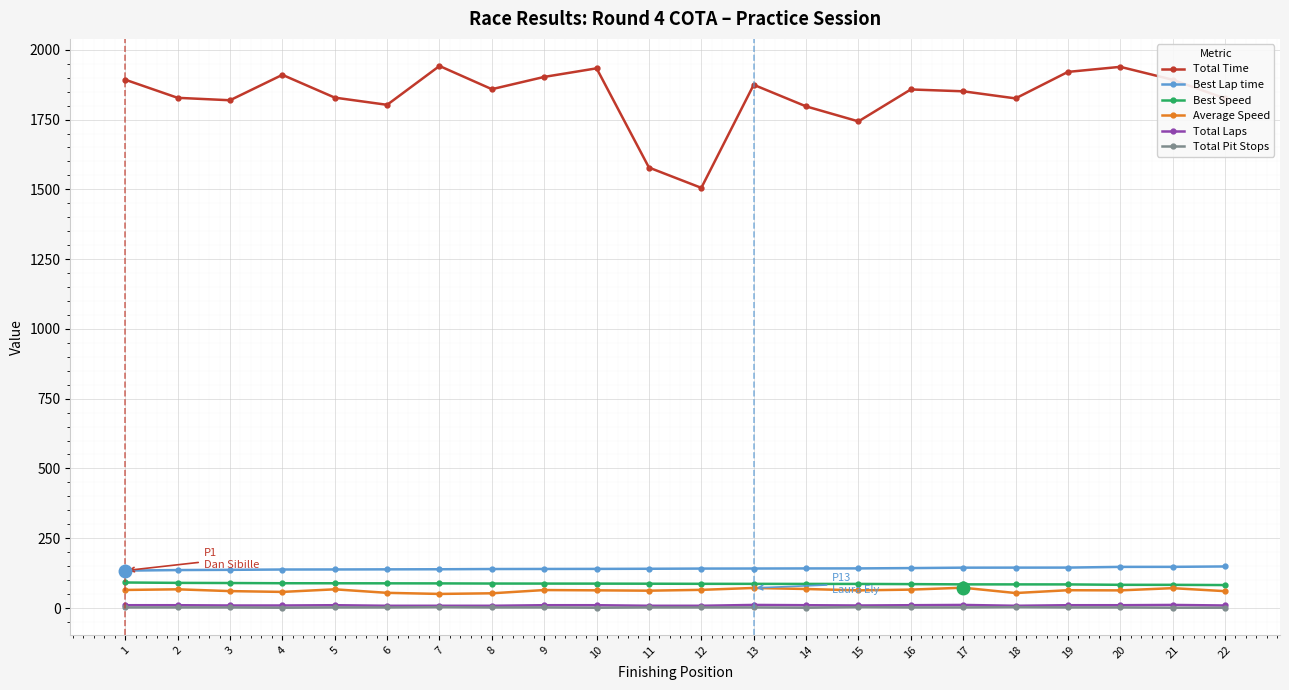

Which series has the widest spread of values?

Total Time